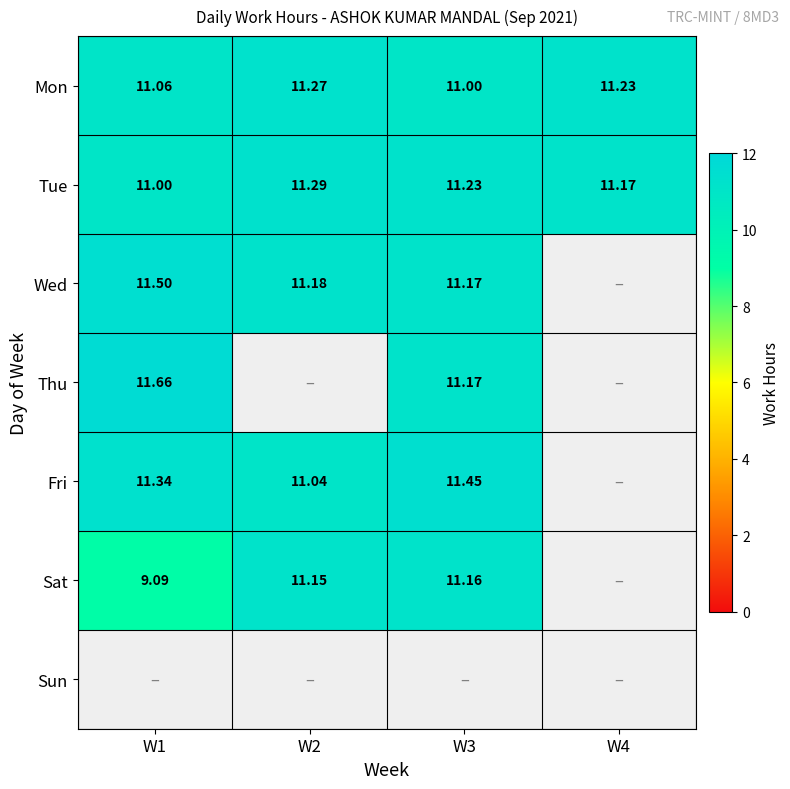

Which series has the largest total across all categories?

Tue